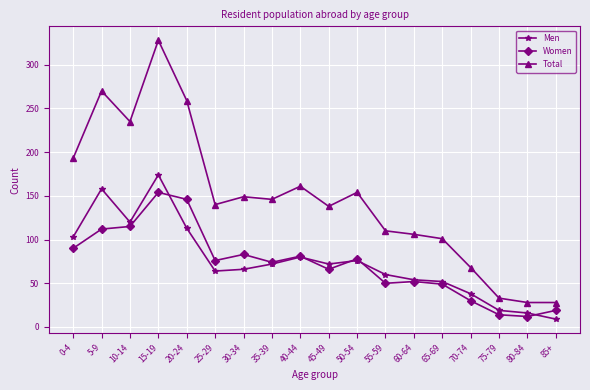

True or false: Women has more than 1 interior local peaks.

True